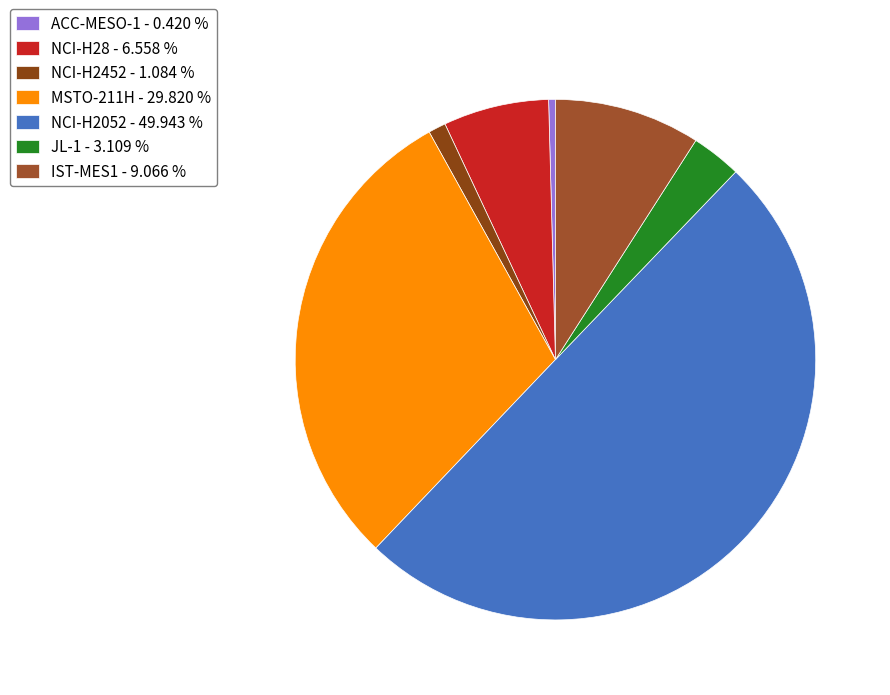

To the nearest percent, what portion does IST-MES1 represent?

9%